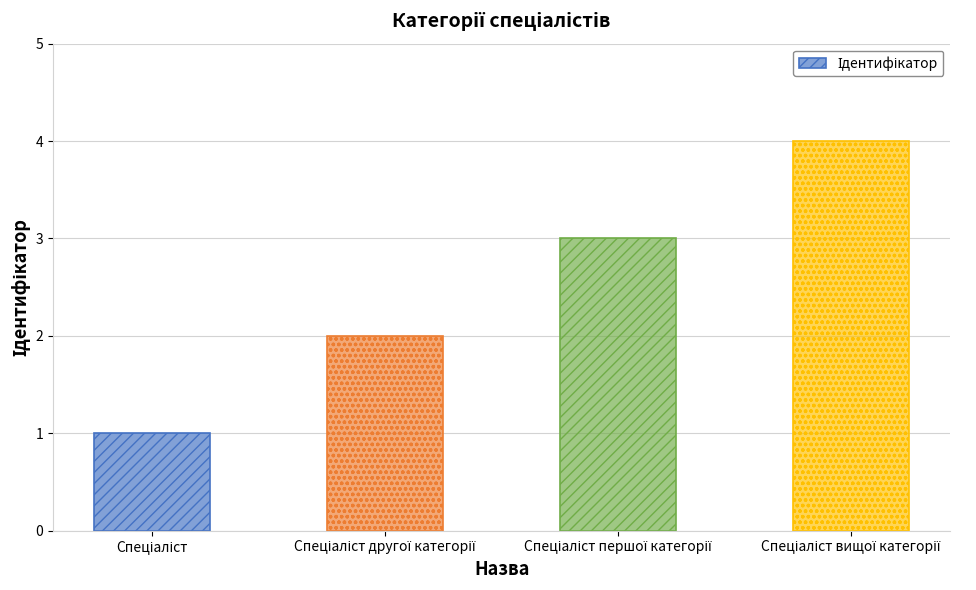

What is the sum of all values?

10